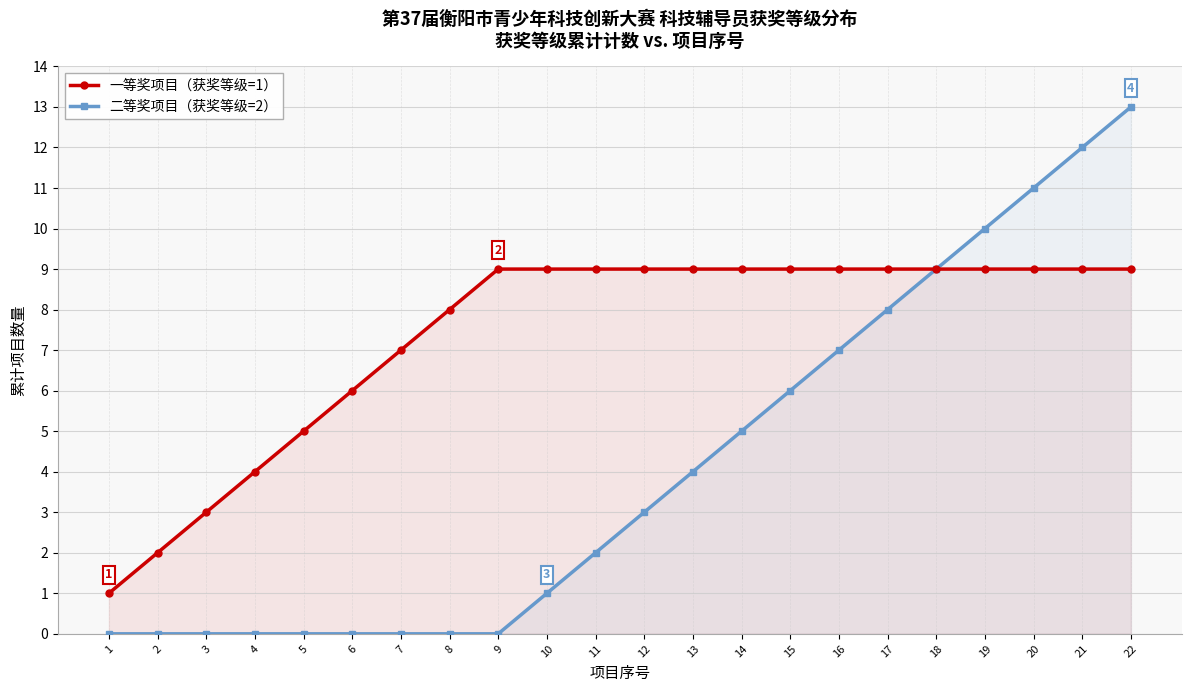

True or false: 一等奖项目（获奖等级=1） has a value of 9 at 12.

True